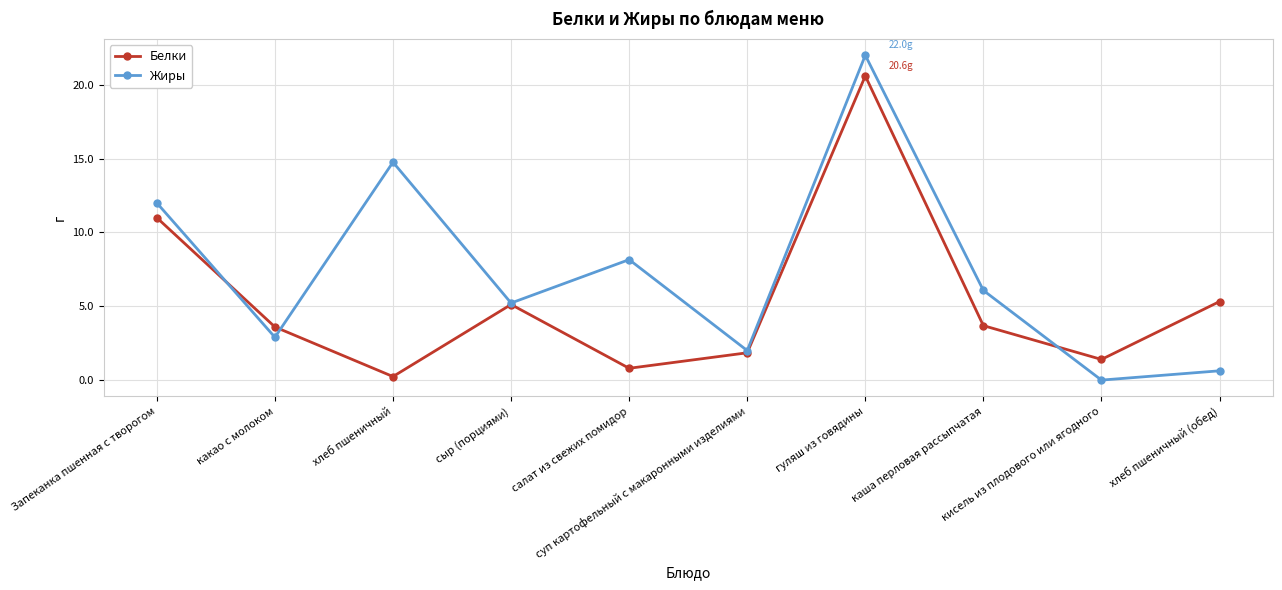

Is the value of Жиры at какао с молоком greater than the value of Белки at салат из свежих помидор?

Yes